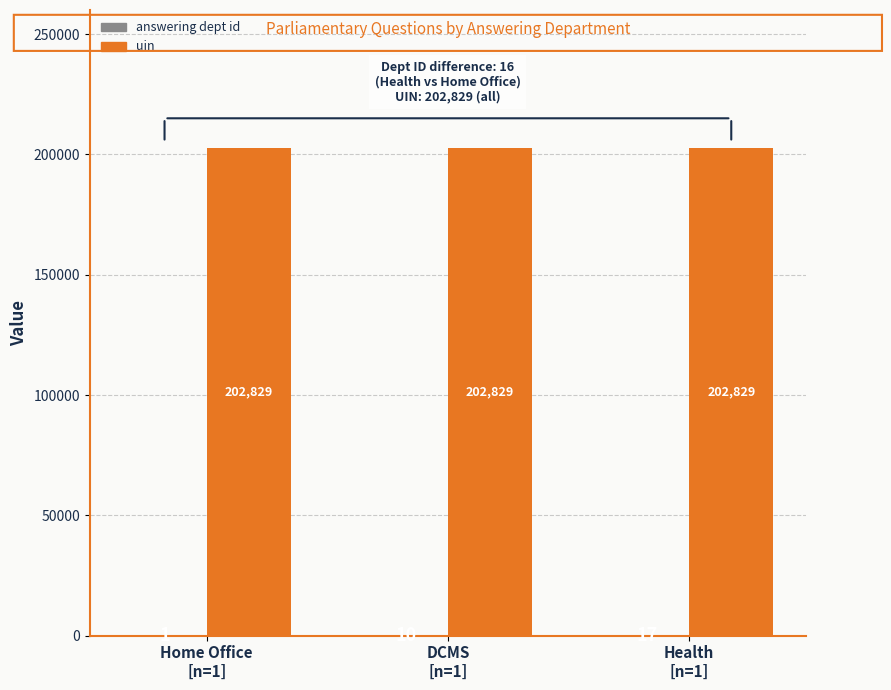

What is the sum of all uin values?

608487